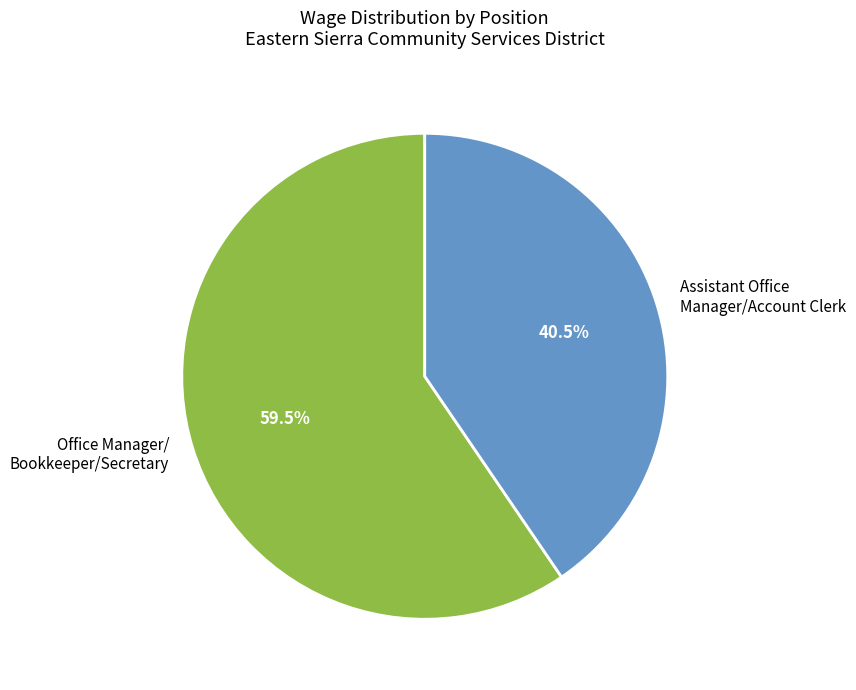

Is the sum of Assistant Office Manager/Account Clerk and Office Manager/ Bookkeeper/Secretary greater than half?

Yes